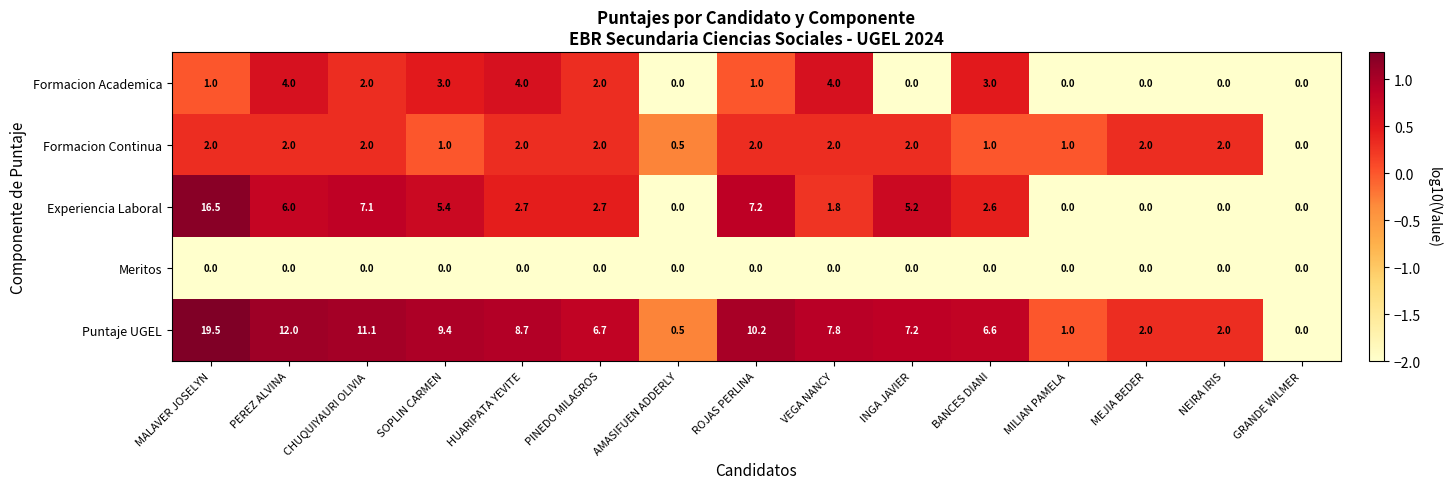

The Puntaje UGEL series shows 2.0 at MEJIA BEDER. True or false?

True